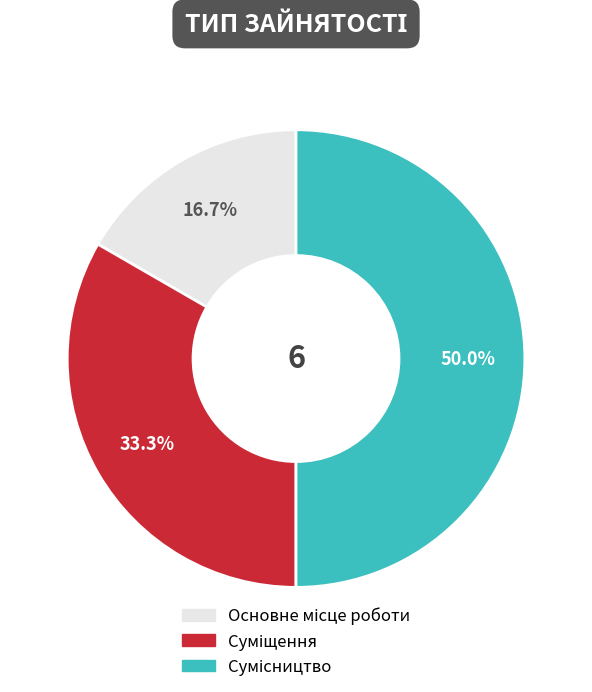

Count the number of slices in the pie.

3